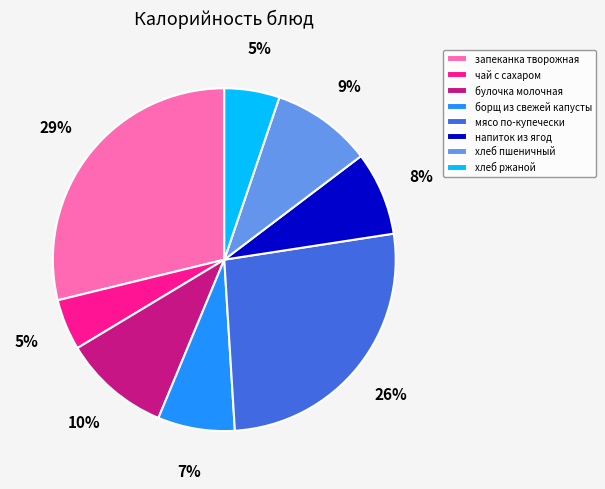

To the nearest percent, what percentage of the pie is булочка молочная?

10%